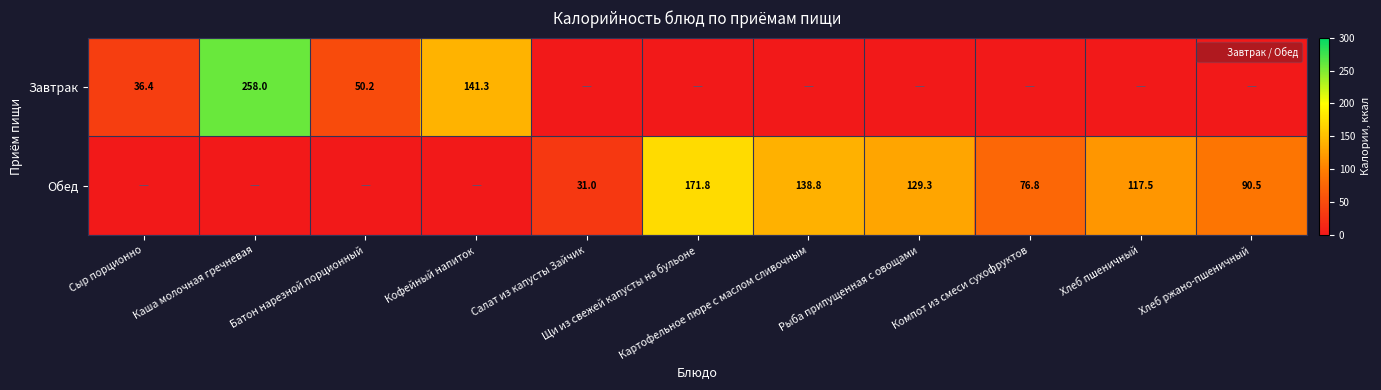

At which label does Обед first exceed 76?

Щи из свежей капусты на бульоне